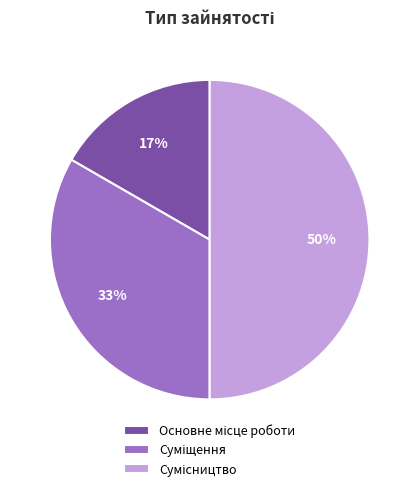

To the nearest percent, what is the average slice percentage?

33%